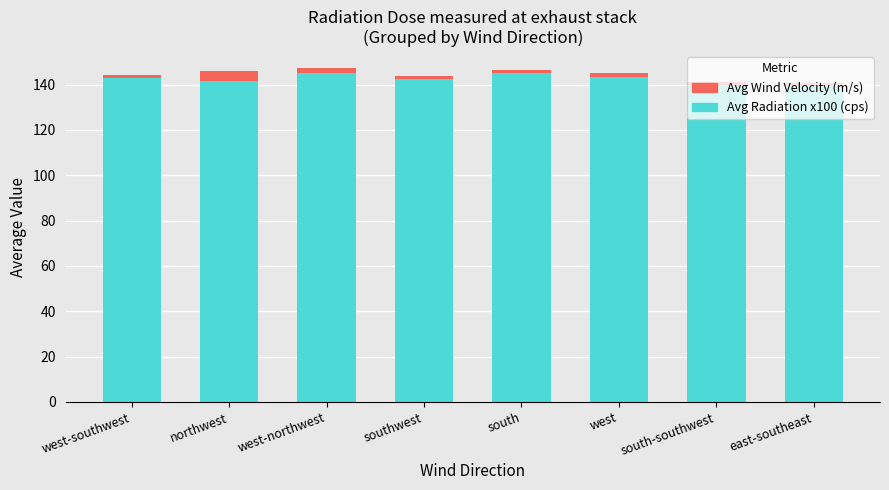

True or false: Avg Radiation x100 (cps) has a value of 142.9 at west-southwest.

True